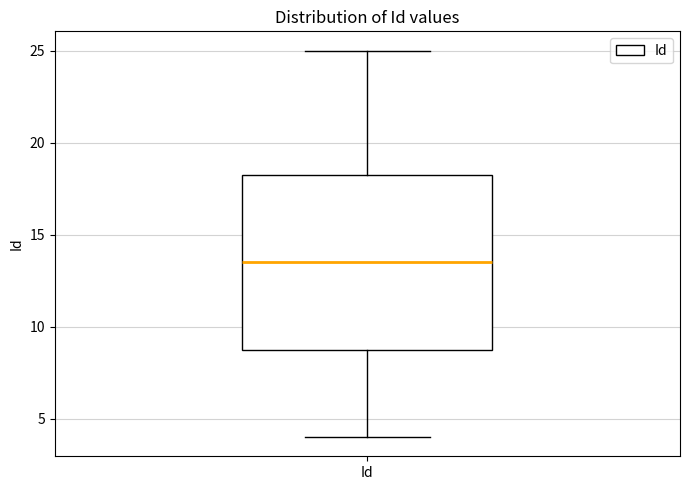

Read this box plot against the y-axis: the position of the median line, the range covered by the box, and the ends of both whiskers. The values are not printed on the chart, so give them approximately, as read against the axis.

median 13.5, box 9.0 to 18.5, whiskers 4.0 to 25.0